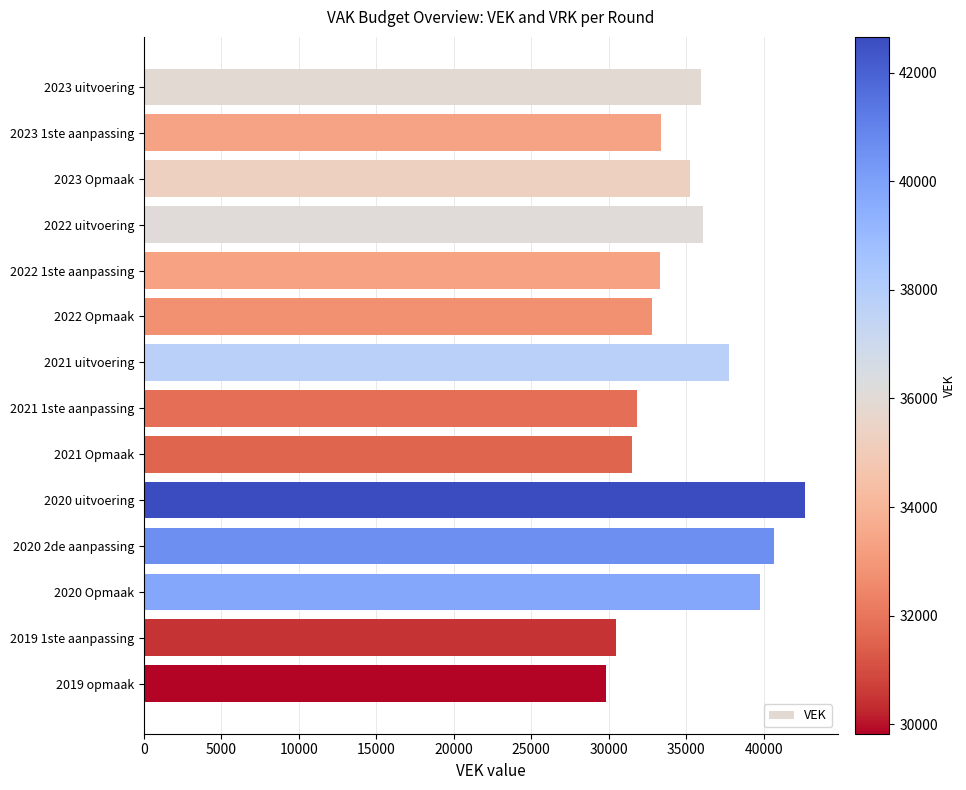

Count the number of categories in the chart.

14